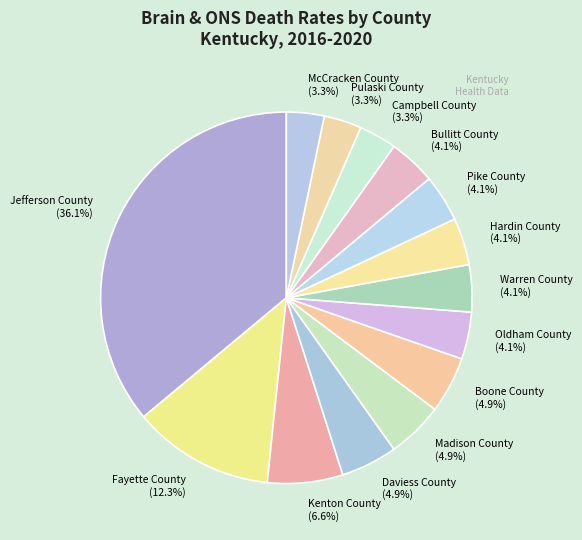

Is it true that Daviess County is 16% of the pie?

False